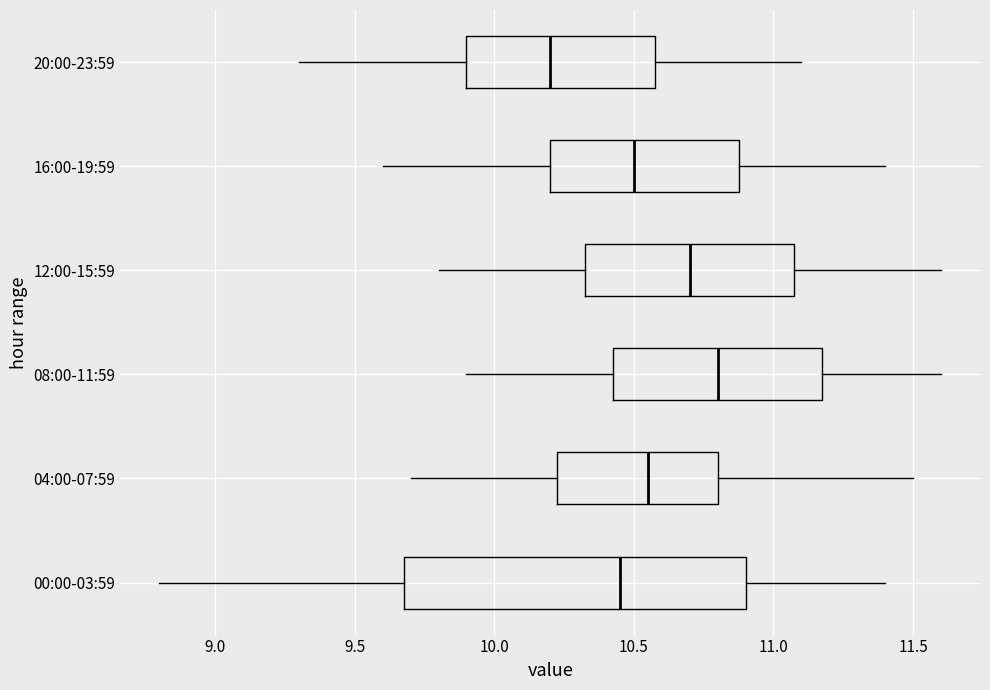

Which box is the widest, from its left edge to its right edge?

00:00-03:59